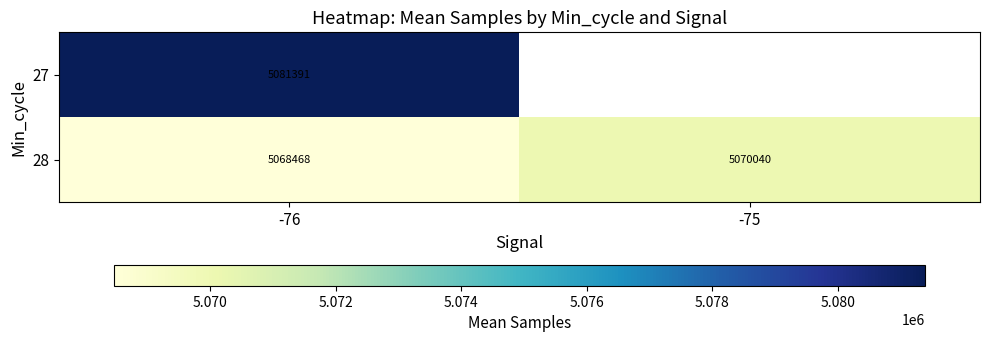

Count the number of categories in the chart.

2